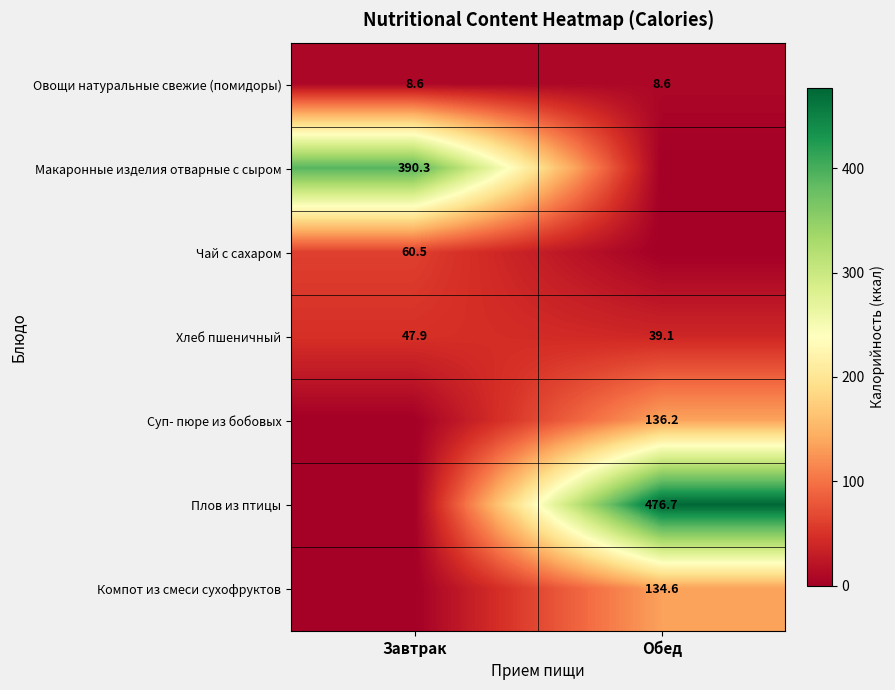

Where does the Хлеб пшеничный series first go above 47?

Завтрак